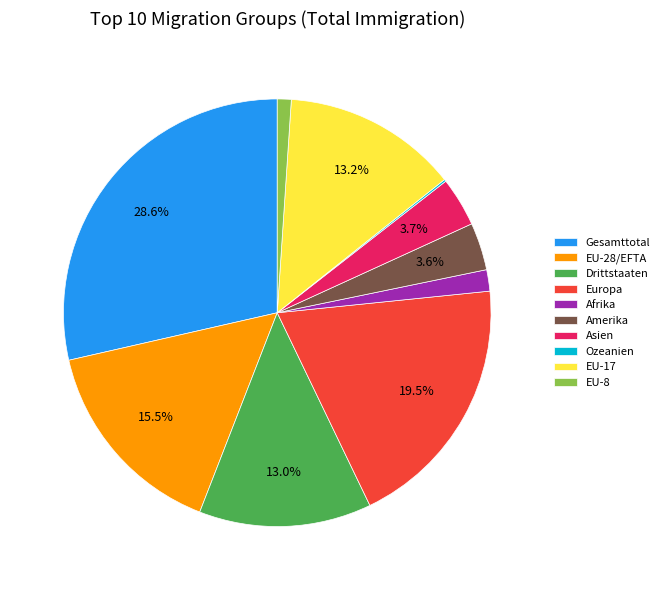

Combined, what portion of the pie is Europa and Amerika?

23.1%